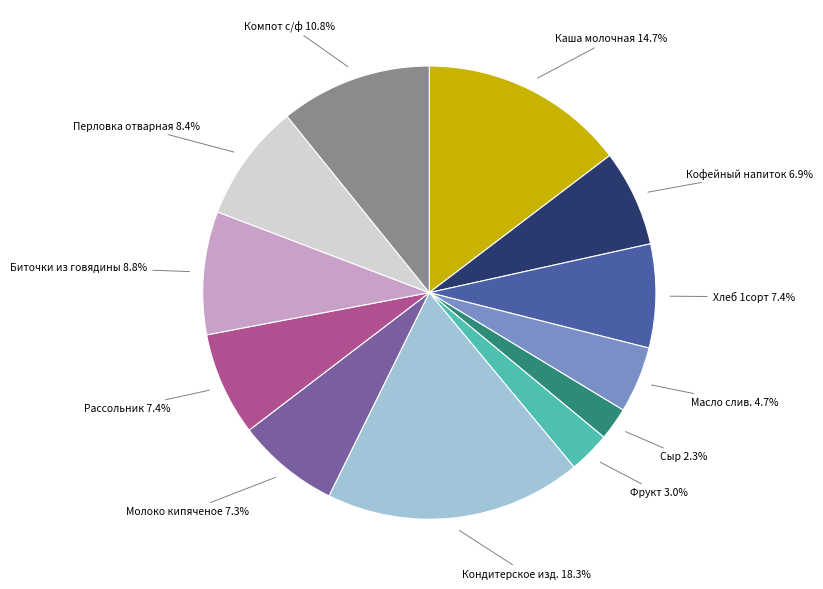

Is there a majority slice in this chart?

No